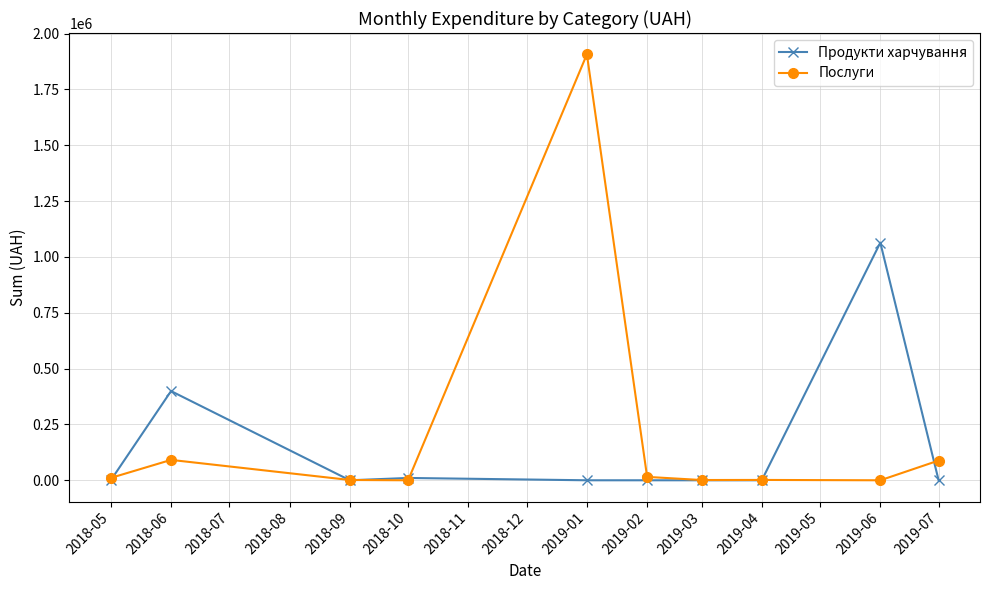

True or false: Послуги has more than 0 points higher than both neighbors.

True